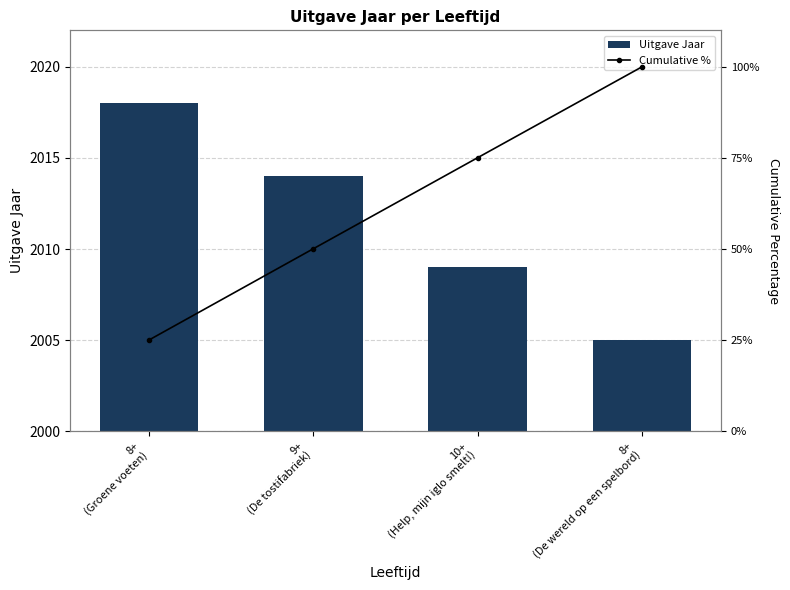

Rank the series by their maximum value, from lowest to highest.

Cumulative %, Uitgave Jaar